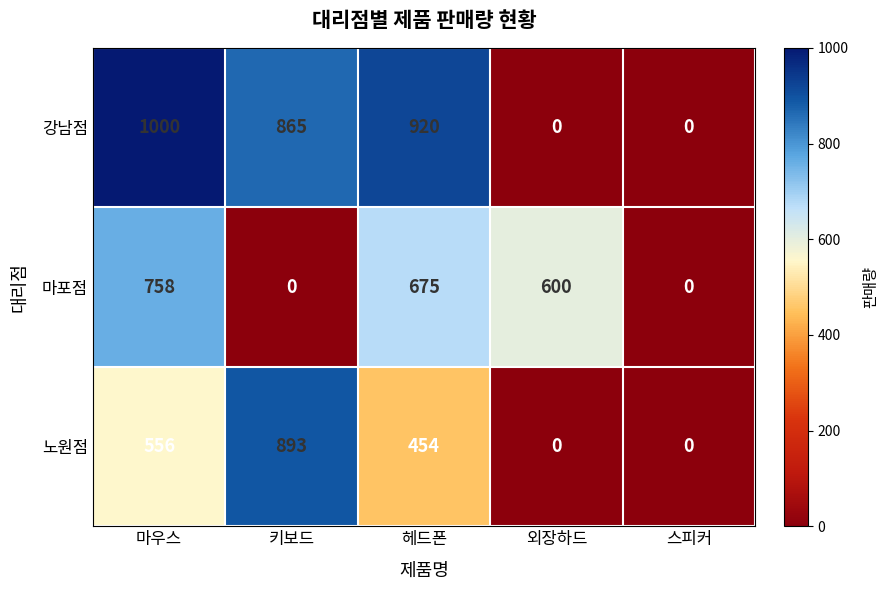

How many data points does each series have?

5